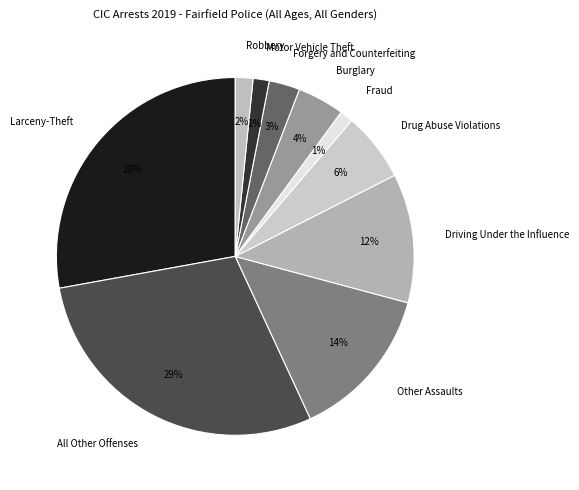

Is Driving Under the Influence the majority of the pie?

No